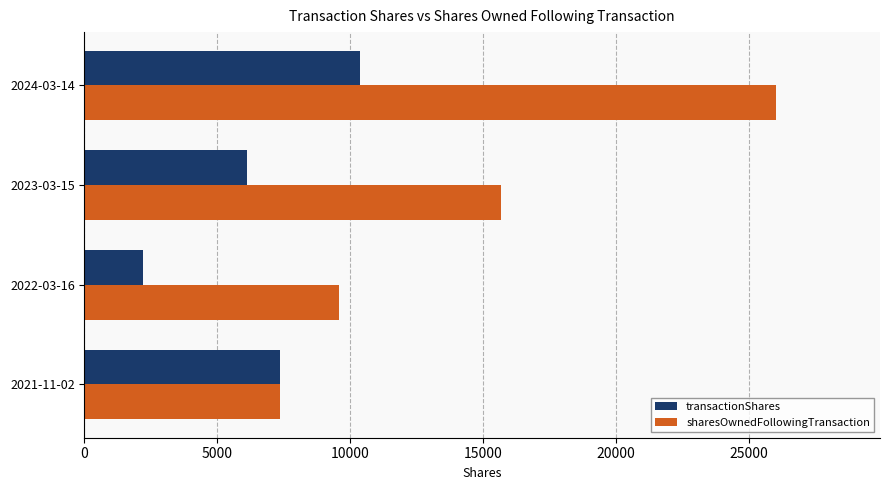

At which label is sharesOwnedFollowingTransaction closest to 16684?

2023-03-15